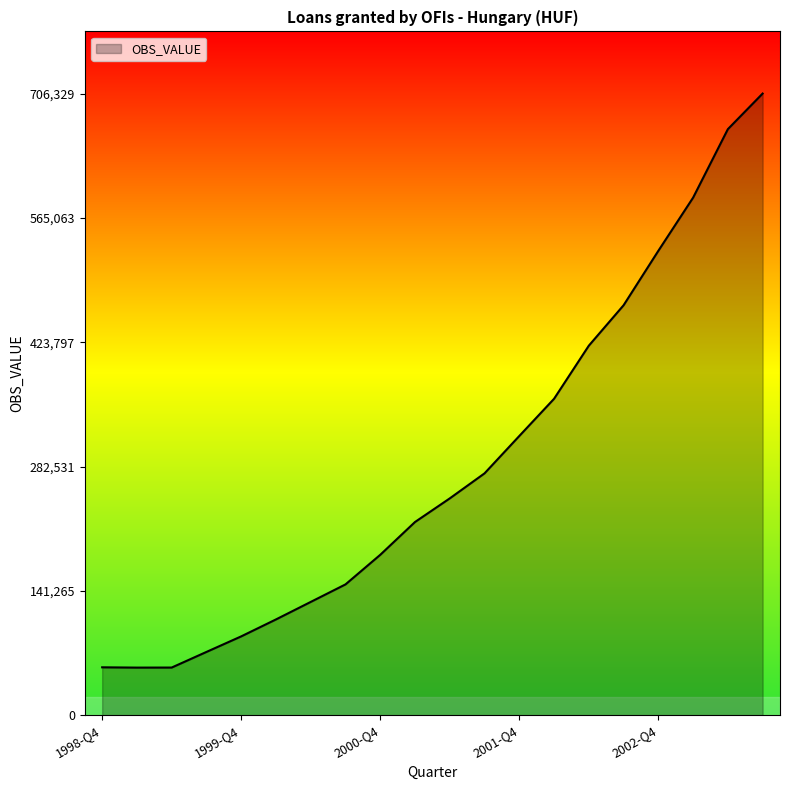

What is the difference between the maximum and minimum values?

652296